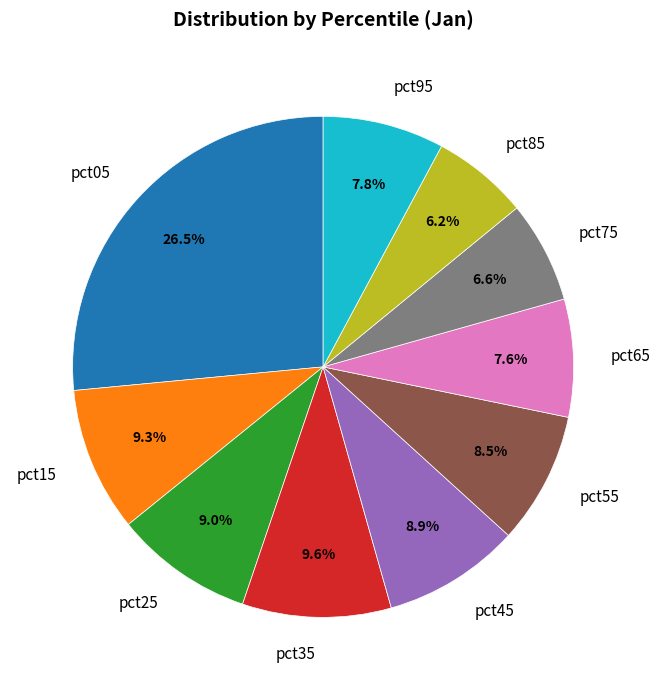

Is the sum of pct25 and pct45 greater than half?

No